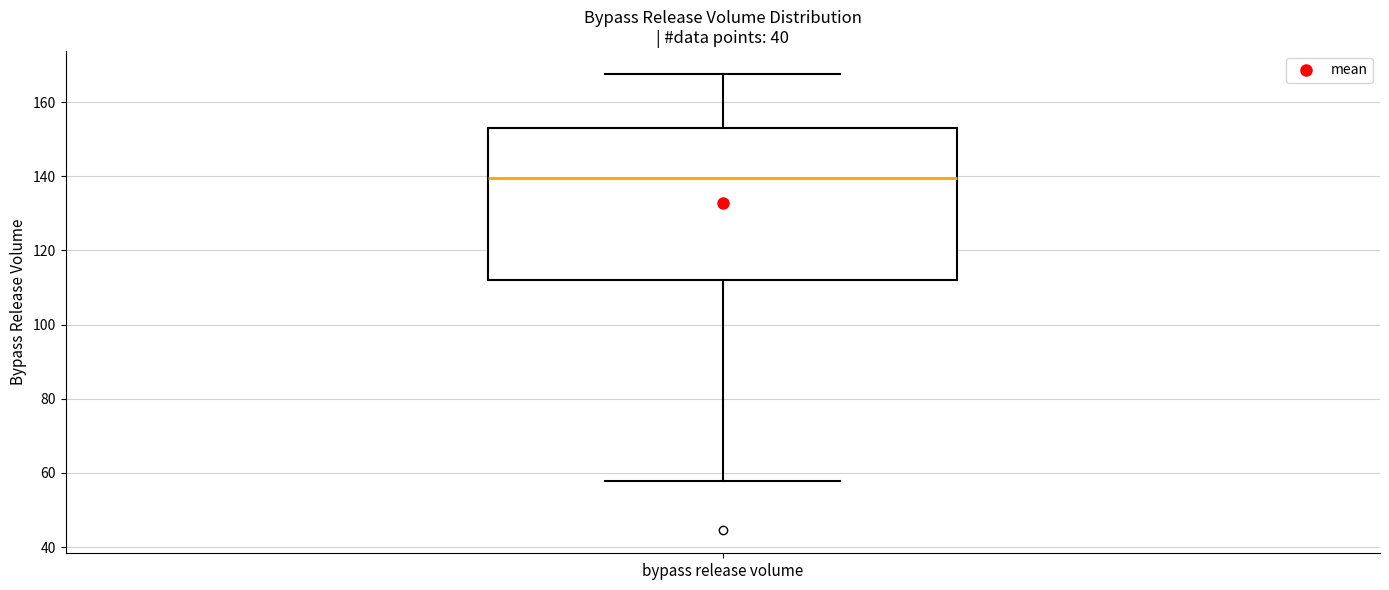

Where is the upper edge of the box for bypass release volume on the y-axis? The values are not printed on the chart, so give them approximately, as read against the axis.

152